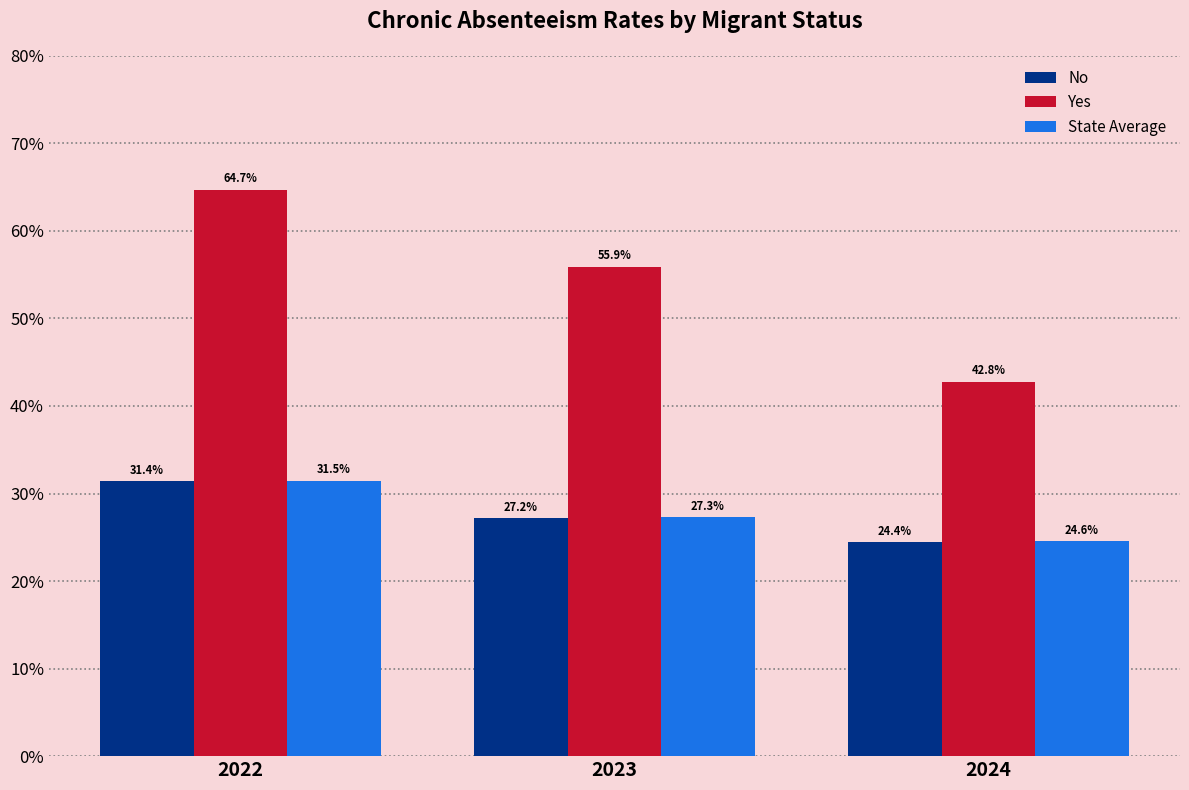

The value of No at 2022 is 0.3. True or false?

True